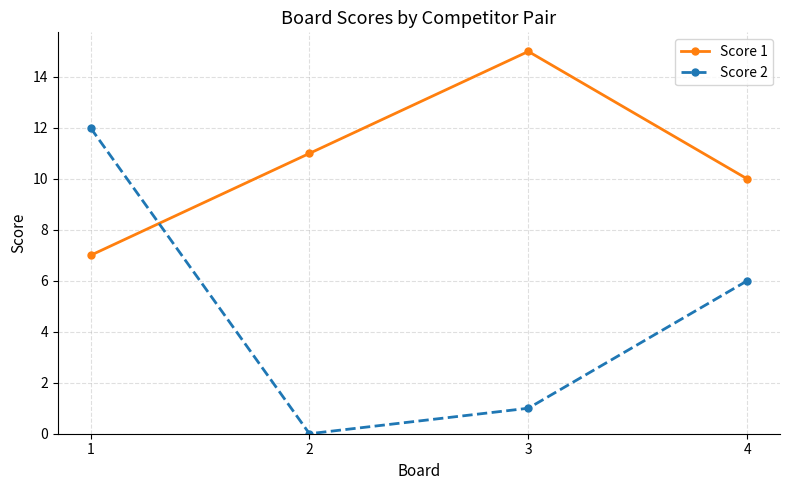

What is the value of the Score 2 point at the 1st from the left?

12